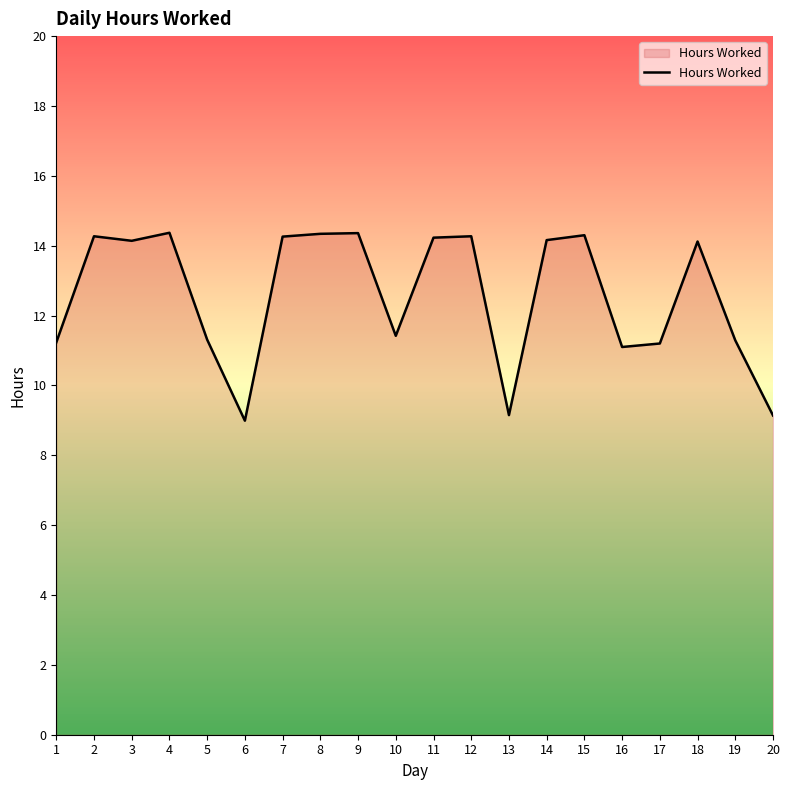

What is the greatest value displayed?

14.4